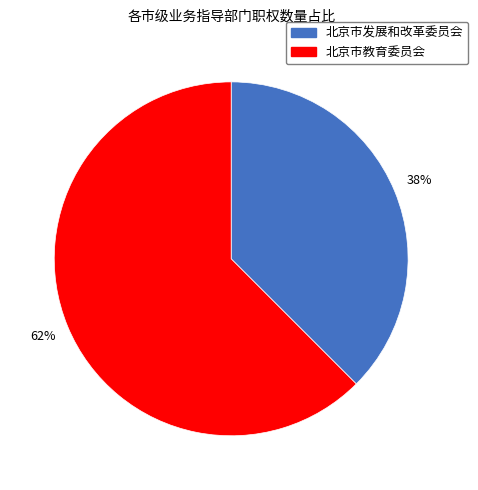

What is the smallest slice in the pie chart?

北京市发展和改革委员会